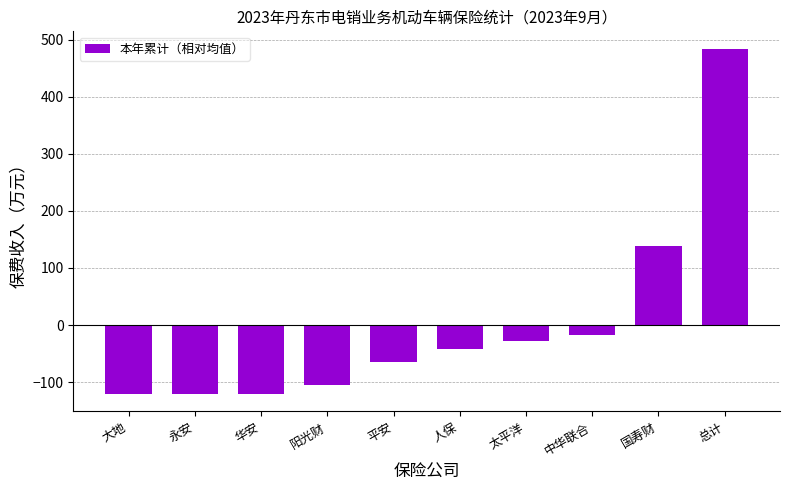

Count the number of data series in this chart.

1